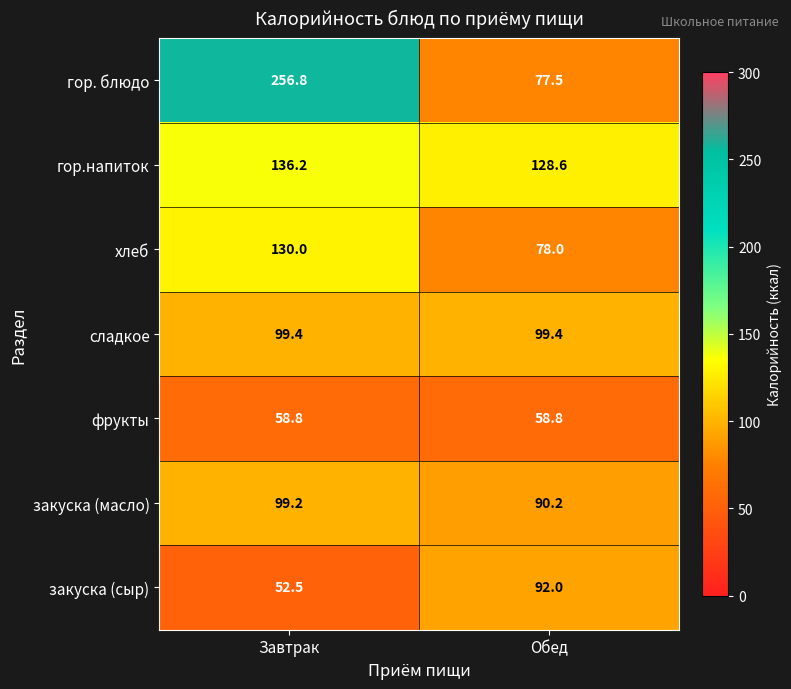

Is it true that гор.напиток equals 198.5 at Завтрак?

False